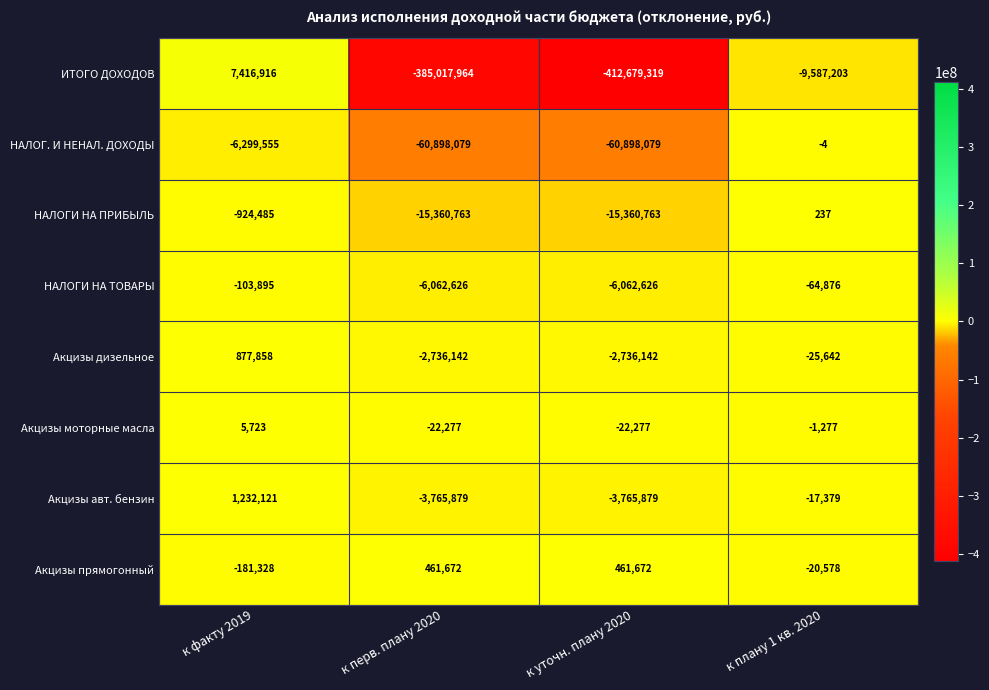

The value of НАЛОГИ НА ТОВАРЫ at к факту 2019 is -103895. True or false?

True